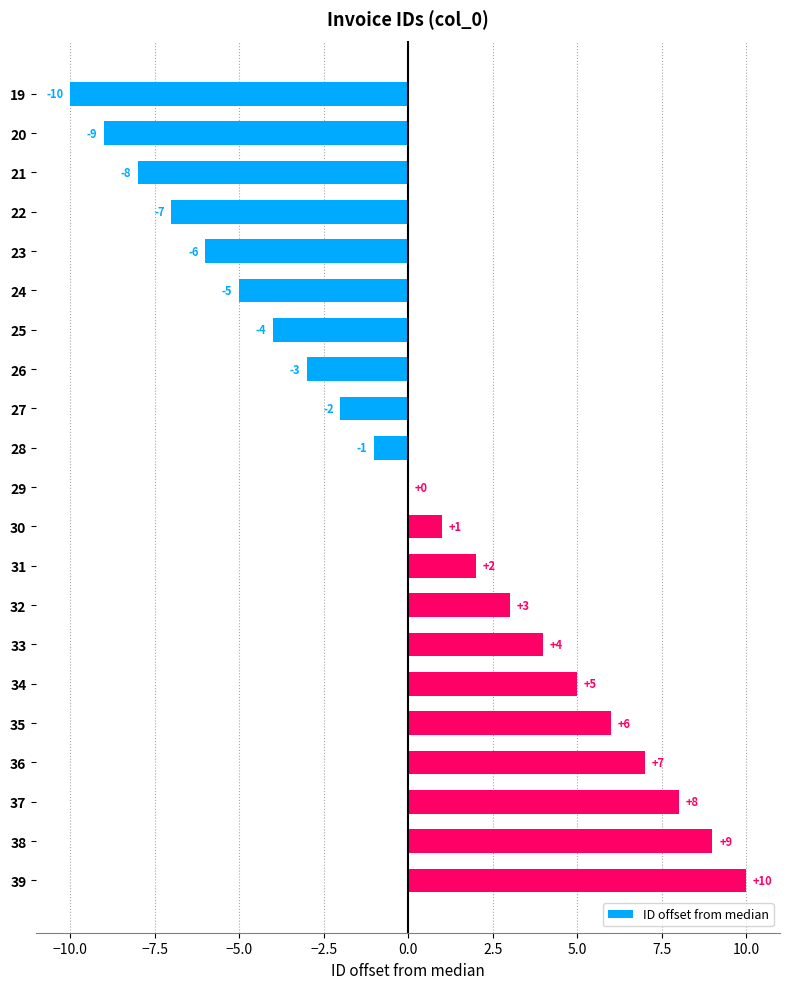

The value at 38 is 9. True or false?

True